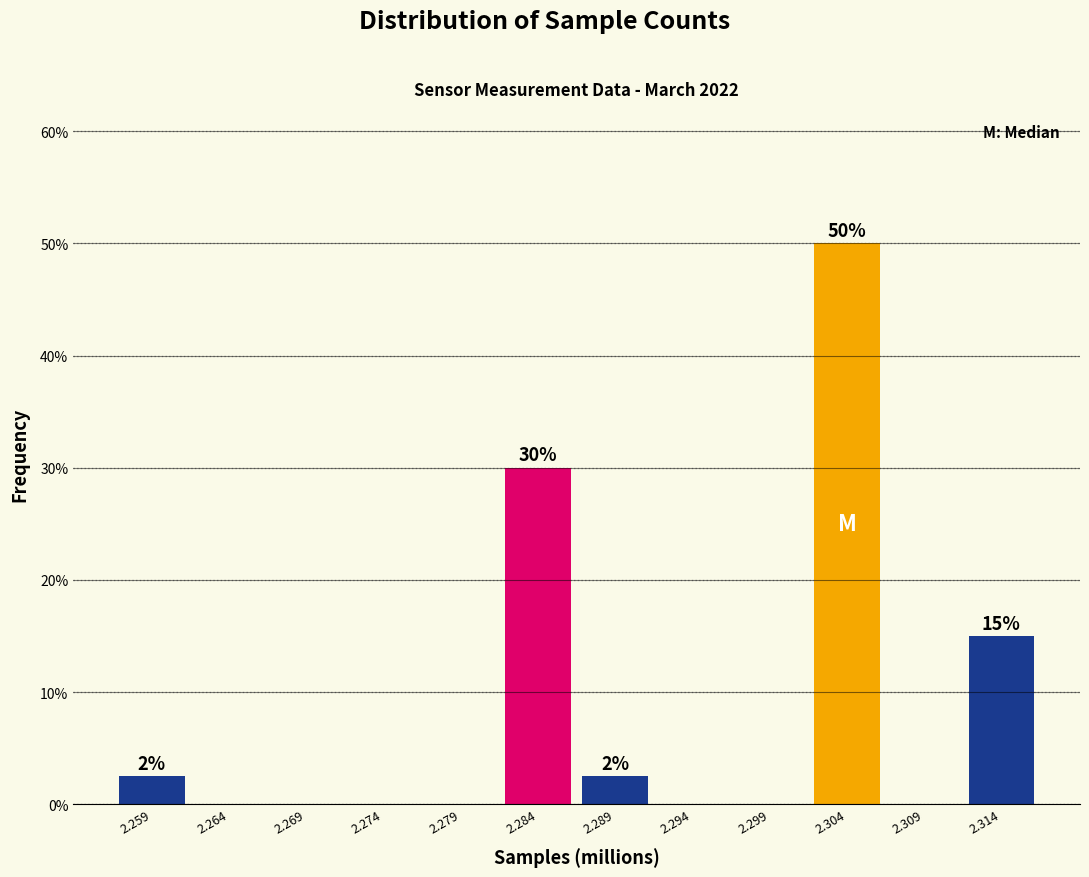

Reading right to left, list all the values displayed in this chart.

2.314=15.0	2.309=0.0	2.304=50.0	2.299=0.0	2.294=0.0	2.289=2.5	2.284=30.0	2.279=0.0	2.274=0.0	2.269=0.0	2.264=0.0	2.259=2.5